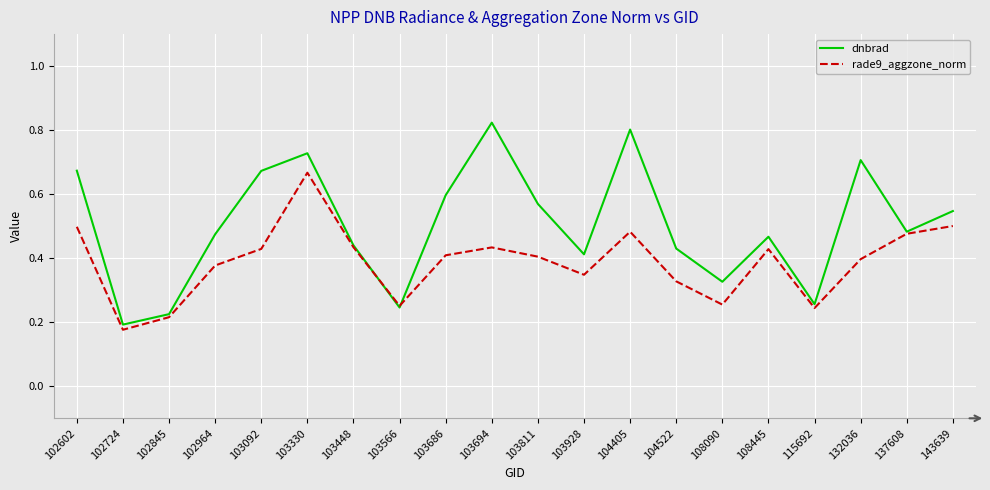

Which category has the highest value in the rade9_aggzone_norm series?

103330